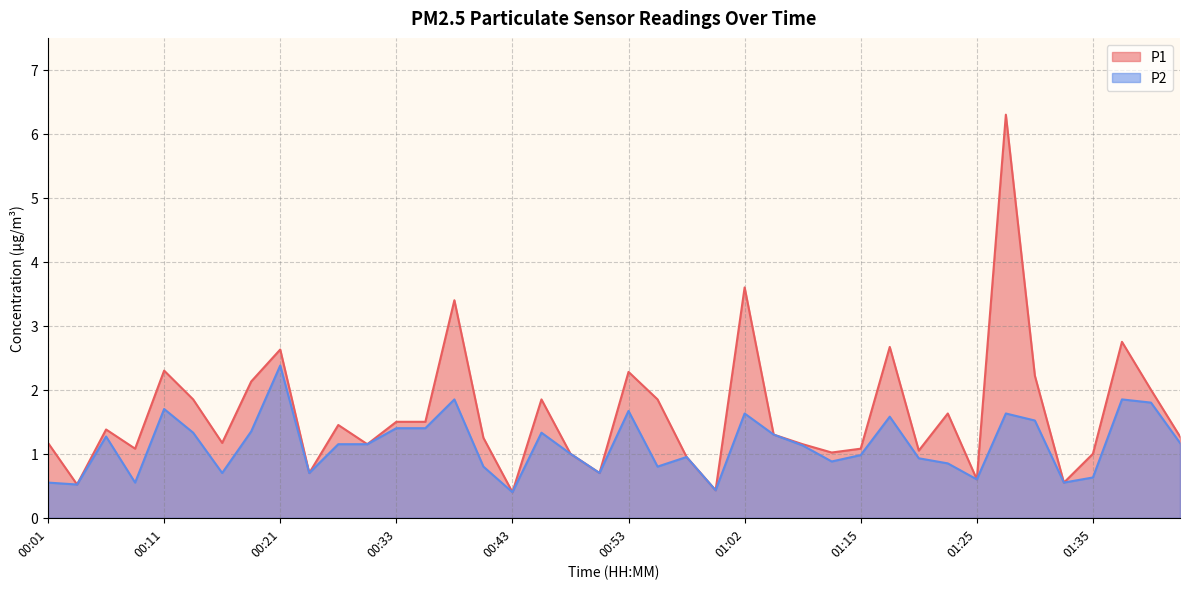

Is the value of P1 at 00:03 greater than the value of P2 at 00:23?

No